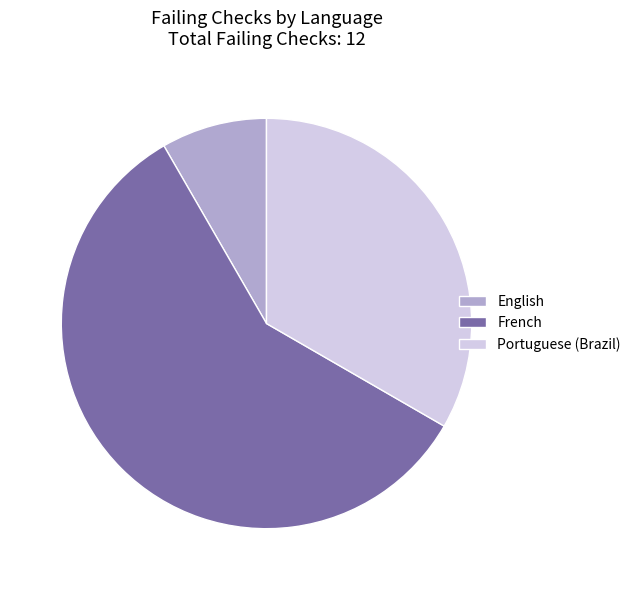

Which slice is the largest?

French